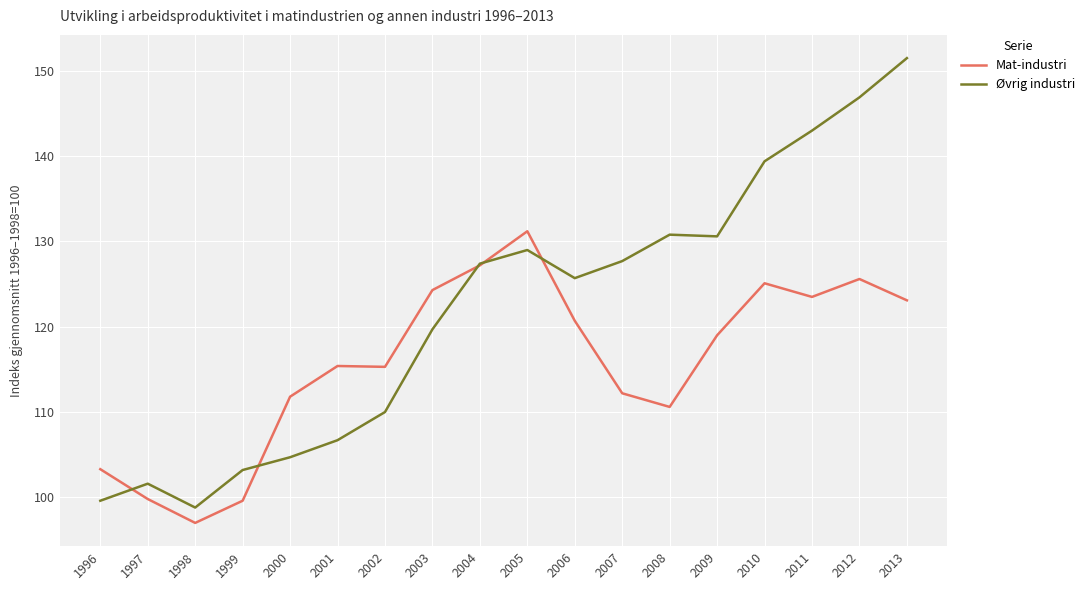

At how many categories does at least one series exceed 97?

18